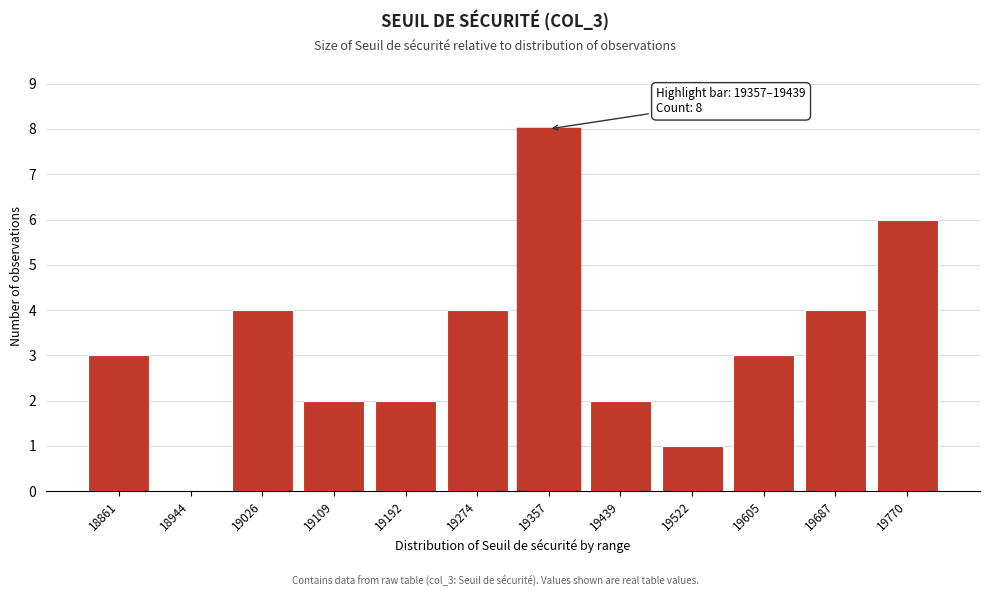

Reading left to right, extract all data points from this chart.

18861=3	18944=0	19026=4	19109=2	19192=2	19274=4	19357=8	19439=2	19522=1	19605=3	19687=4	19770=6